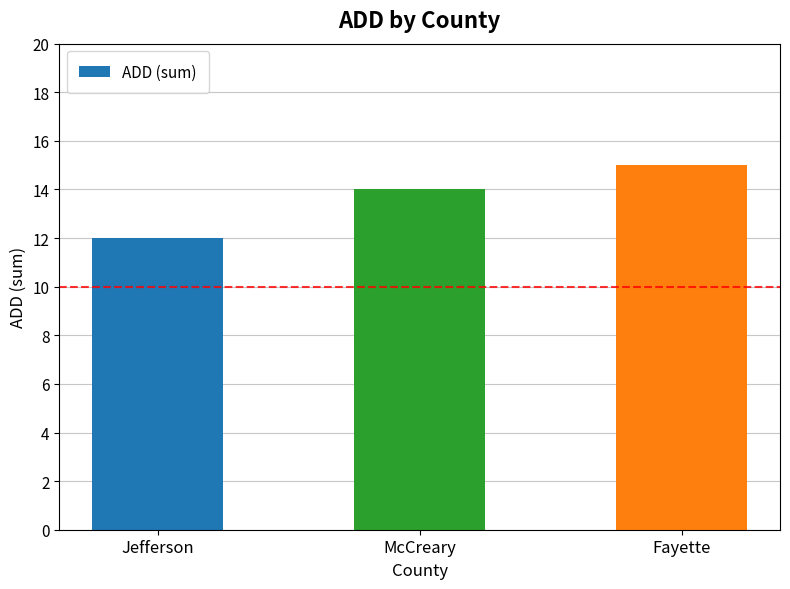

Which has a higher value, Jefferson or McCreary?

McCreary